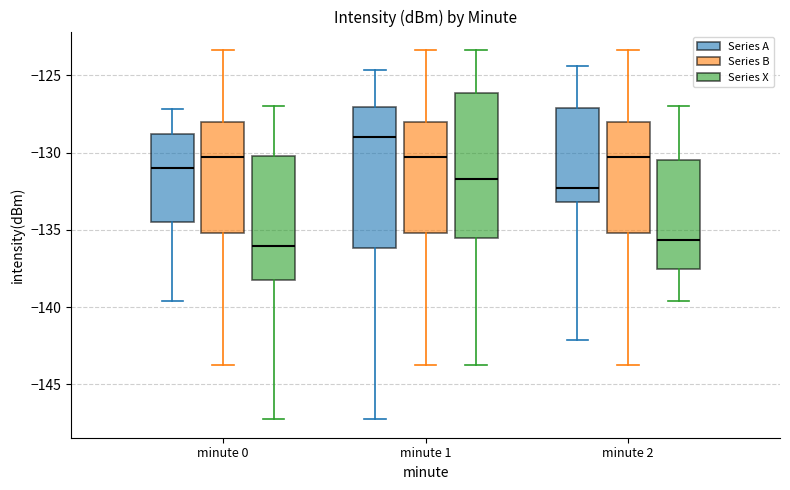

Reading left to right, read every box against the y-axis: the position of its median line, the range the box covers, and the ends of its whiskers. The values are not printed on the chart, so give them approximately, as read against the axis.

minute 0 (Series A): median -131.0, box -134.5 to -129.0, whiskers -139.5 to -127.0
minute 0 (Series B): median -130.5, box -135.0 to -128.0, whiskers -143.5 to -123.5
minute 0 (Series X): median -136.0, box -138.0 to -130.0, whiskers -147.5 to -127.0
minute 1 (Series A): median -129.0, box -136.0 to -127.0, whiskers -147.5 to -124.5
minute 1 (Series B): median -130.5, box -135.0 to -128.0, whiskers -143.5 to -123.5
minute 1 (Series X): median -131.5, box -135.5 to -126.0, whiskers -143.5 to -123.5
minute 2 (Series A): median -132.5, box -133.0 to -127.0, whiskers -142.0 to -124.5
minute 2 (Series B): median -130.5, box -135.0 to -128.0, whiskers -143.5 to -123.5
minute 2 (Series X): median -135.5, box -137.5 to -130.5, whiskers -139.5 to -127.0